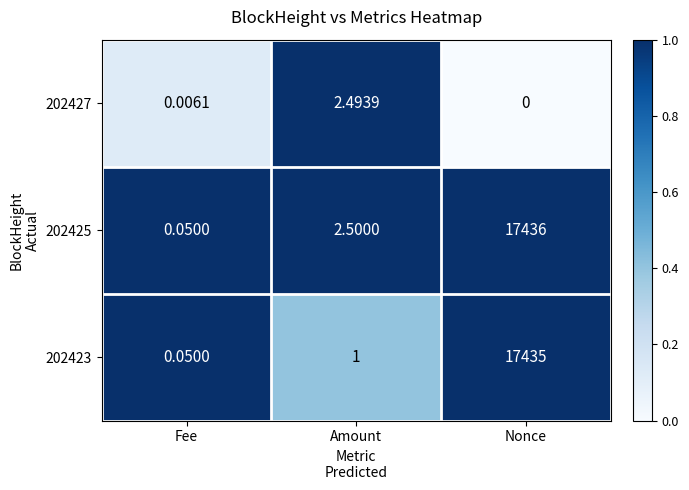

At which category is the sum across all series the highest?

Nonce